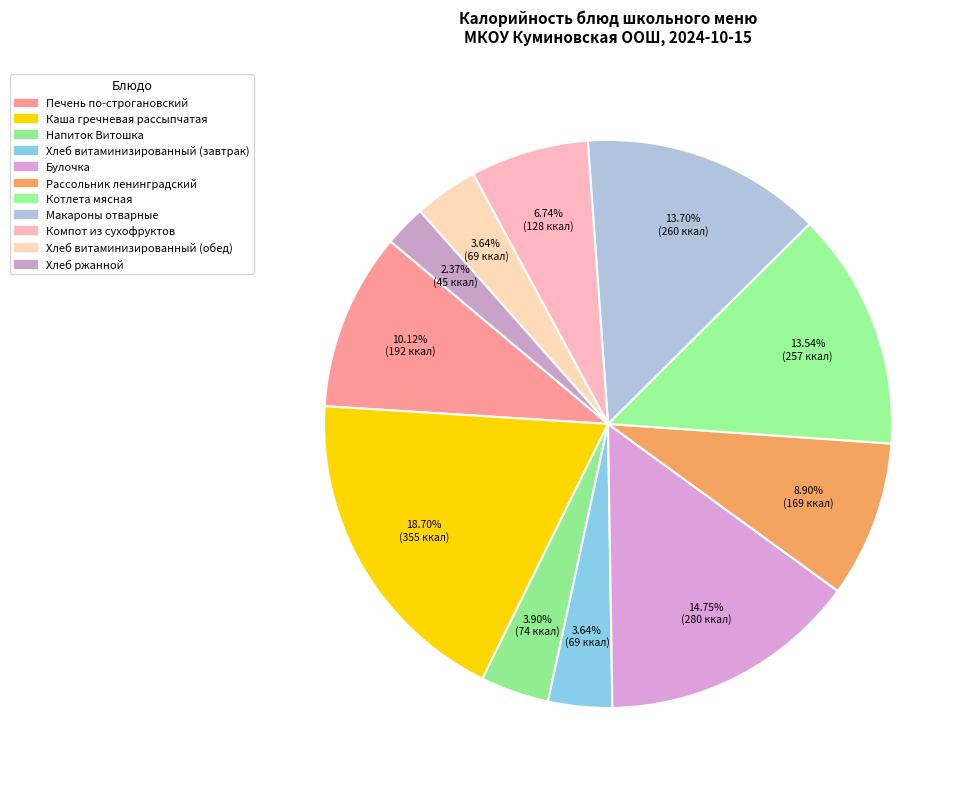

Combined, what portion of the pie is Каша гречневая рассыпчатая and Макароны отварные?

32.4%